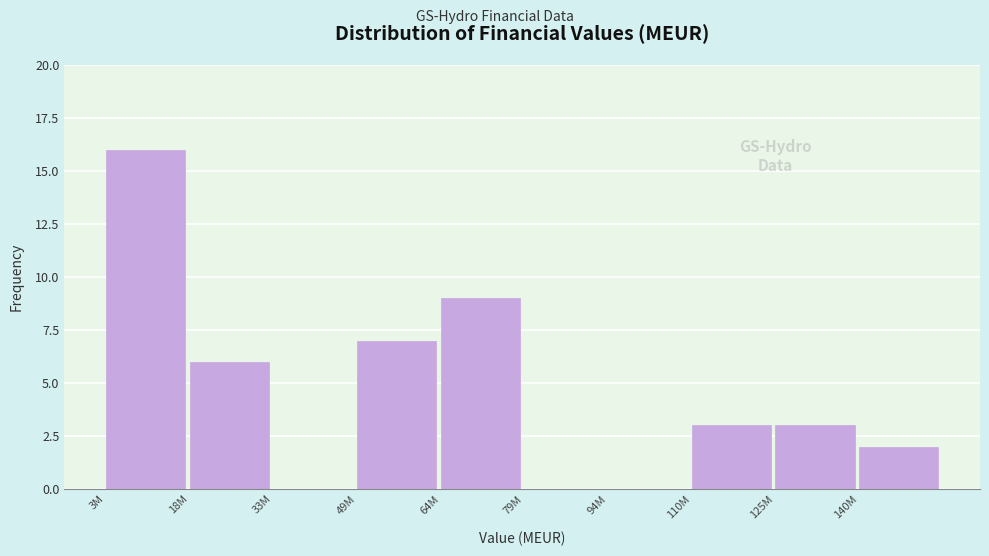

Reading right to left, transcribe all the data shown in this chart.

140M=2	125M=3	110M=3	94M=0	79M=0	64M=9	49M=7	33M=0	18M=6	3M=16